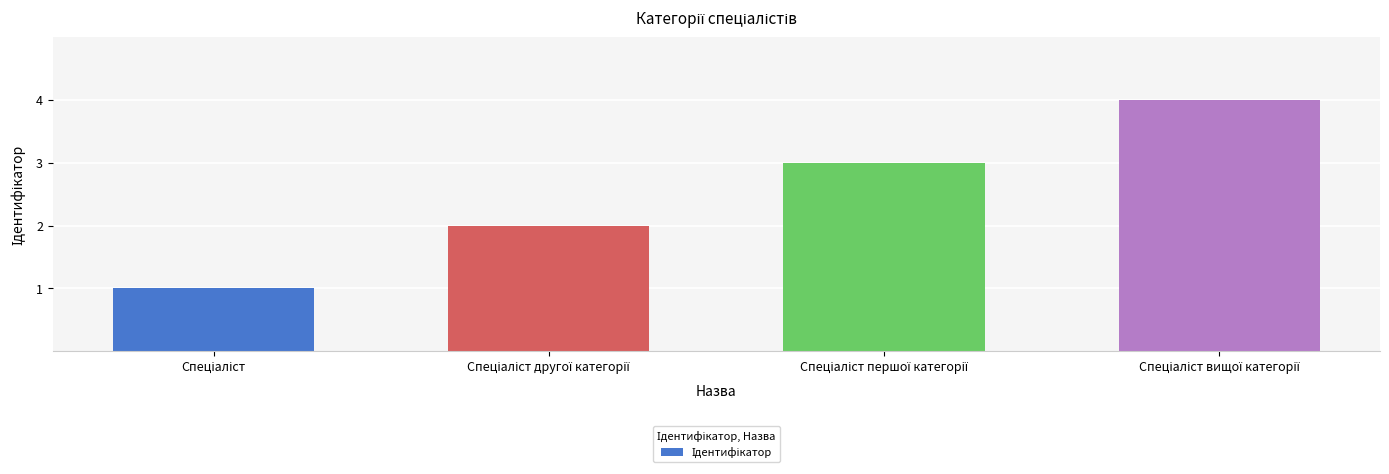

What is the greatest value displayed?

4